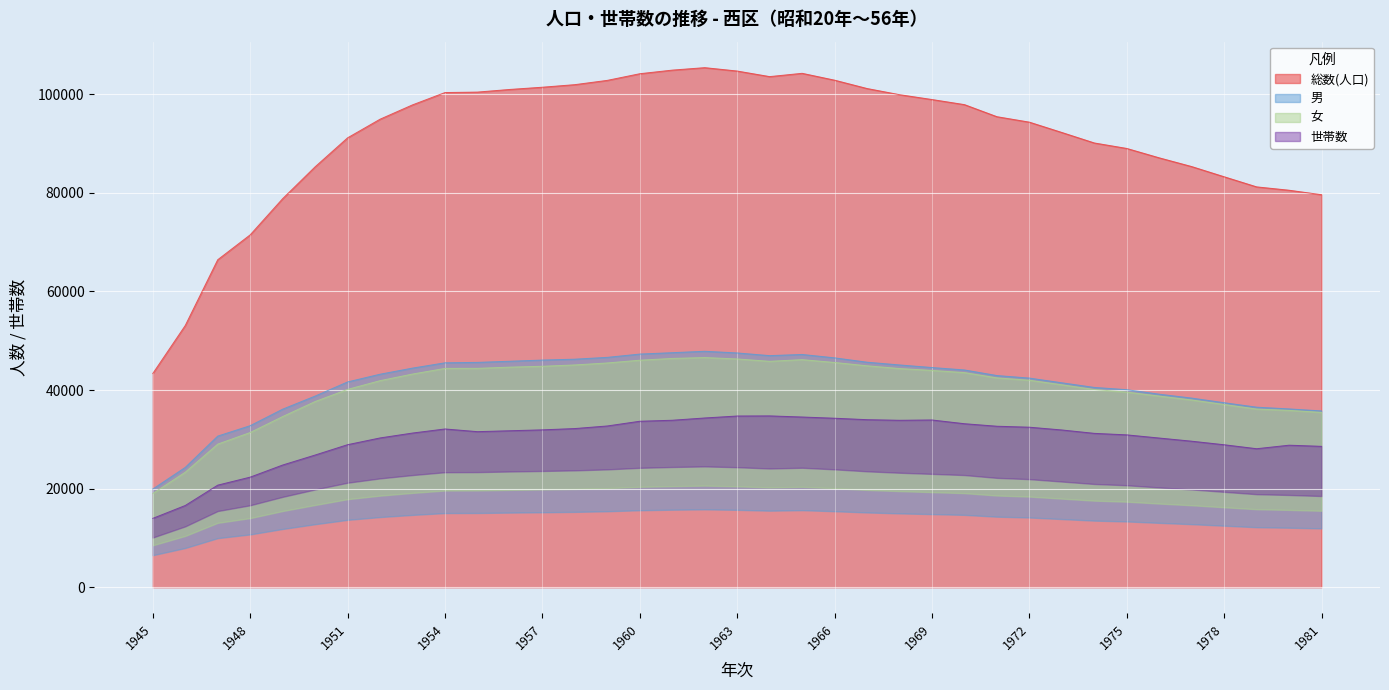

Rank the categories by 男 value from highest to lowest.

1962, 1961, 1963, 1960, 1965, 1964, 1959, 1966, 1958, 1957, 1956, 1967, 1955, 1954, 1968, 1969, 1953, 1970, 1952, 1971, 1972, 1951, 1973, 1974, 1975, 1976, 1950, 1977, 1978, 1979, 1980, 1949, 1981, 1948, 1947, 1946, 1945